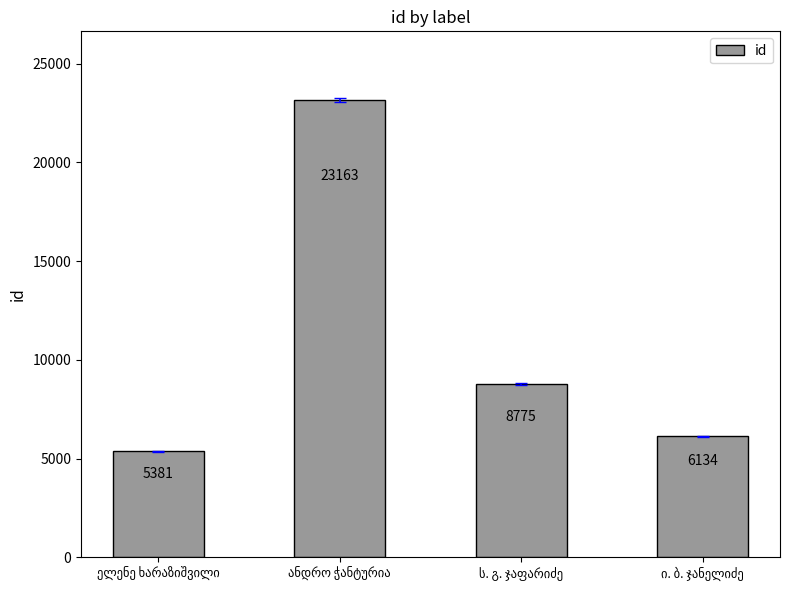

What is the value of the 3rd bar from the left?

8775